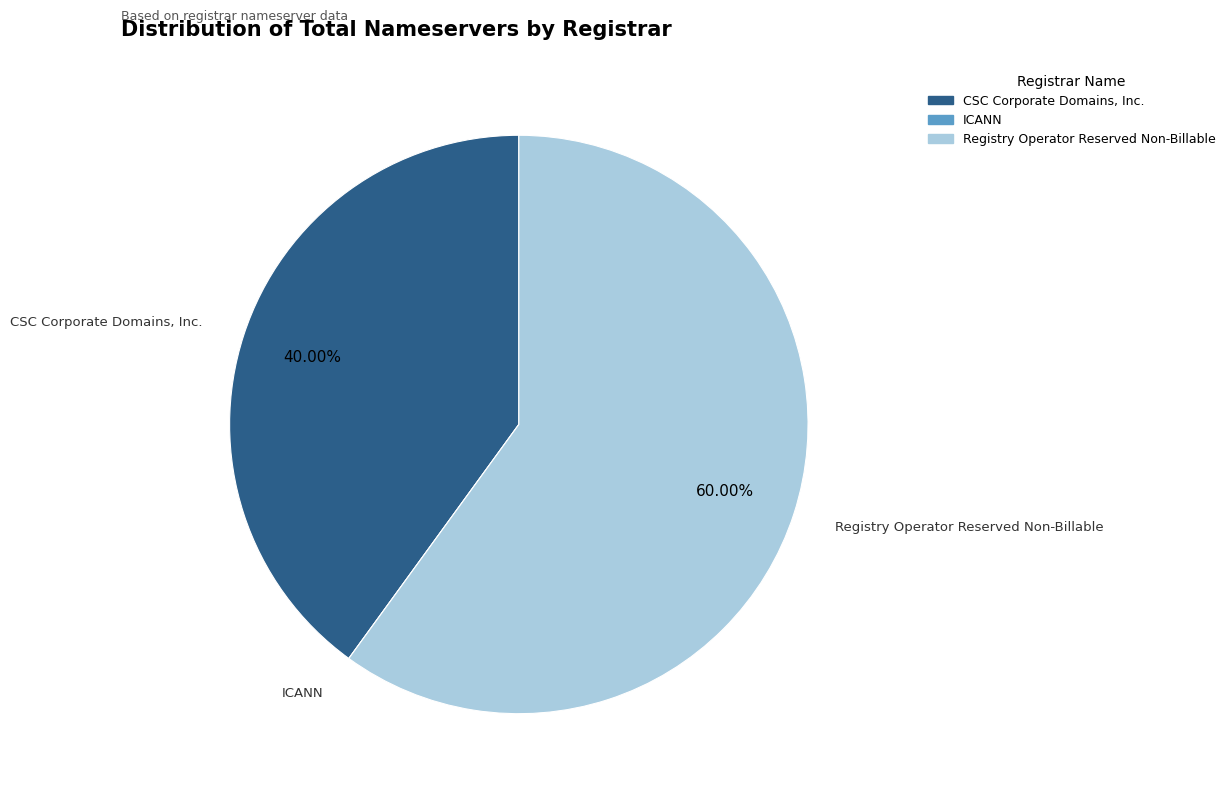

The Registry Operator Reserved Non-Billable slice represents 60% of the pie. True or false?

True